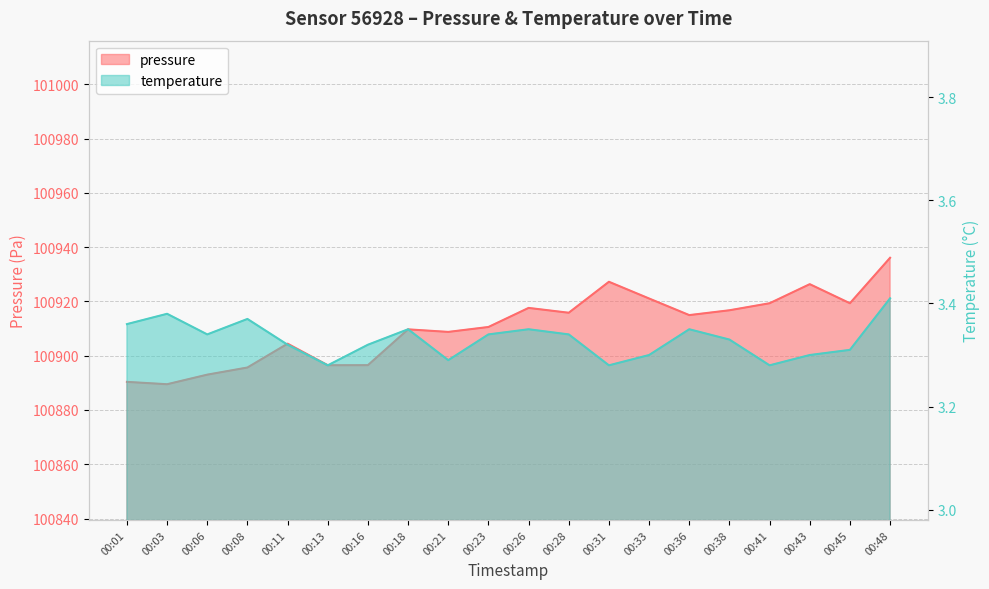

At which category is the sum across all series the highest?

00:48